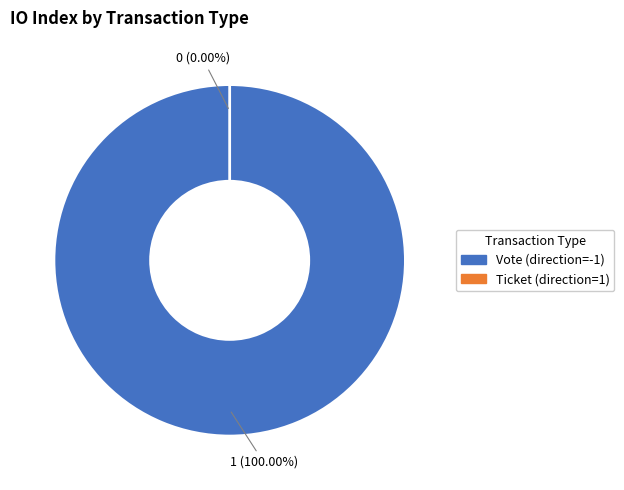

Rank the categories by value from lowest to highest.

Ticket (direction=1), Vote (direction=-1)